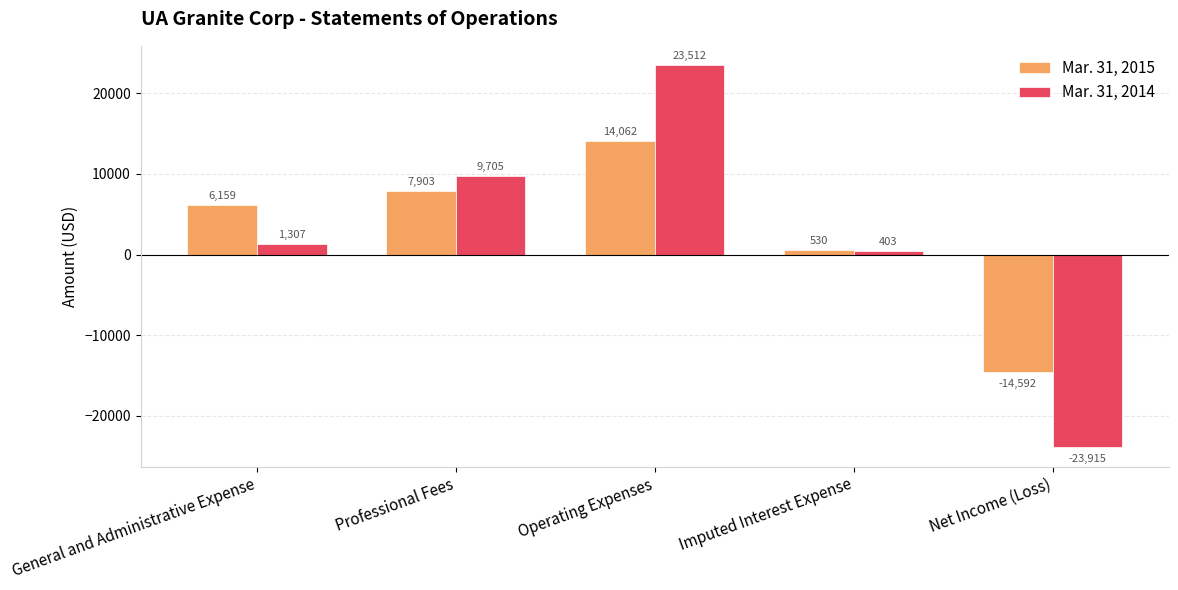

The value of Mar. 31, 2015 at Operating Expenses is 14062. True or false?

True